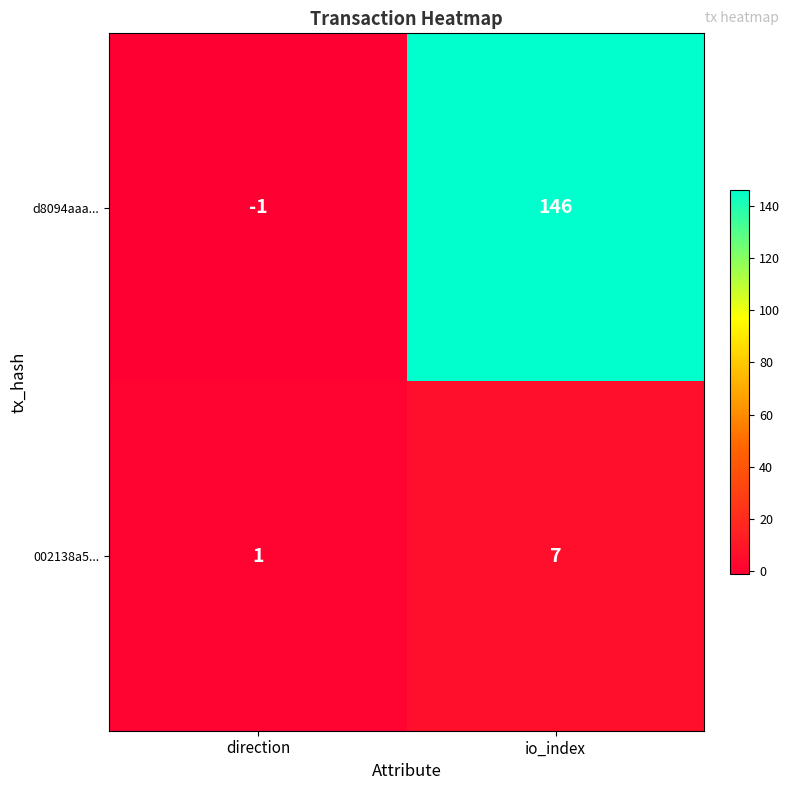

Reading right to left, what are all the values shown in this chart?

d8094aaa...: 146	-1
002138a5...: 7	1